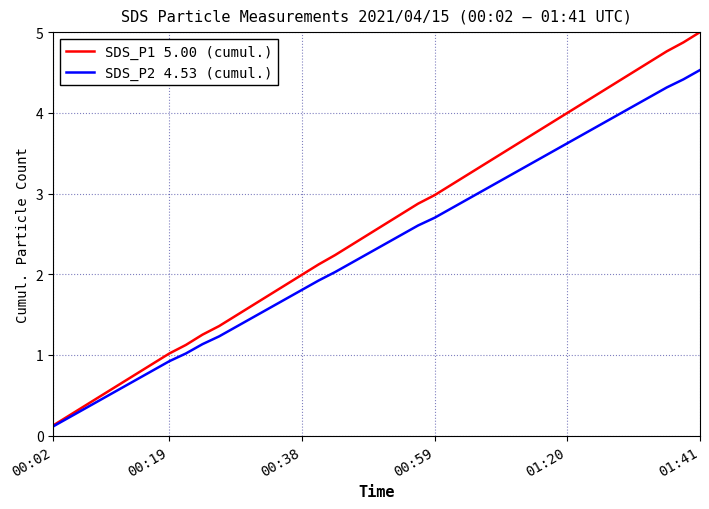

Which series has the largest range (max minus min)?

SDS_P1 5.00 (cumul.)